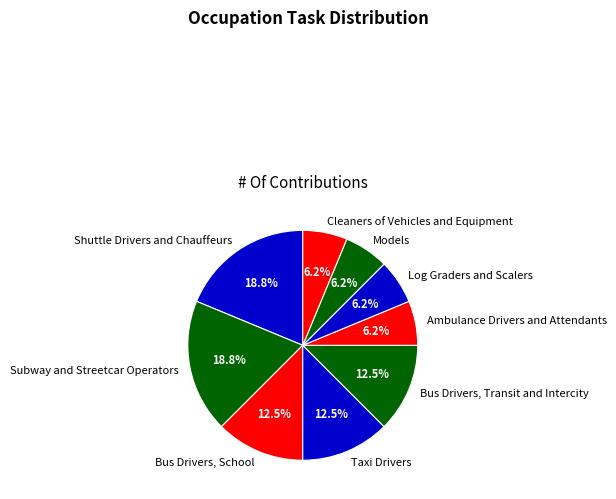

The Models slice represents 1% of the pie. True or false?

False